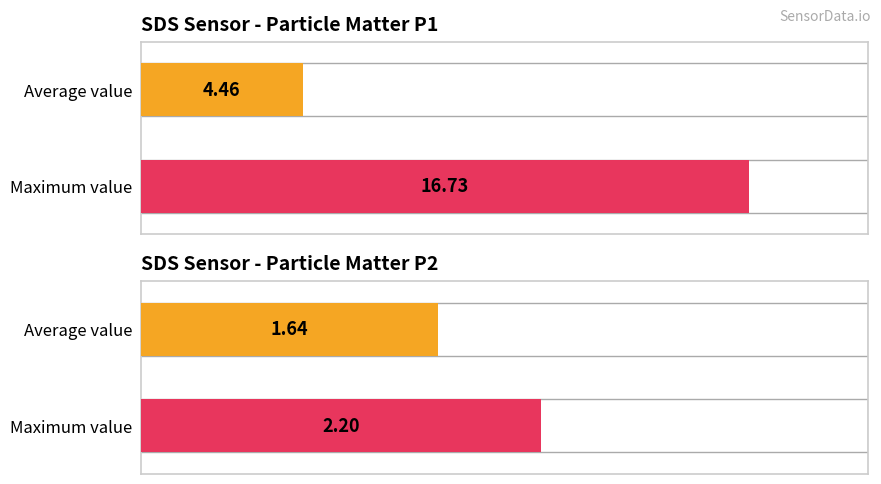

What are all the series names shown in the legend?

SDS_P1, SDS_P2